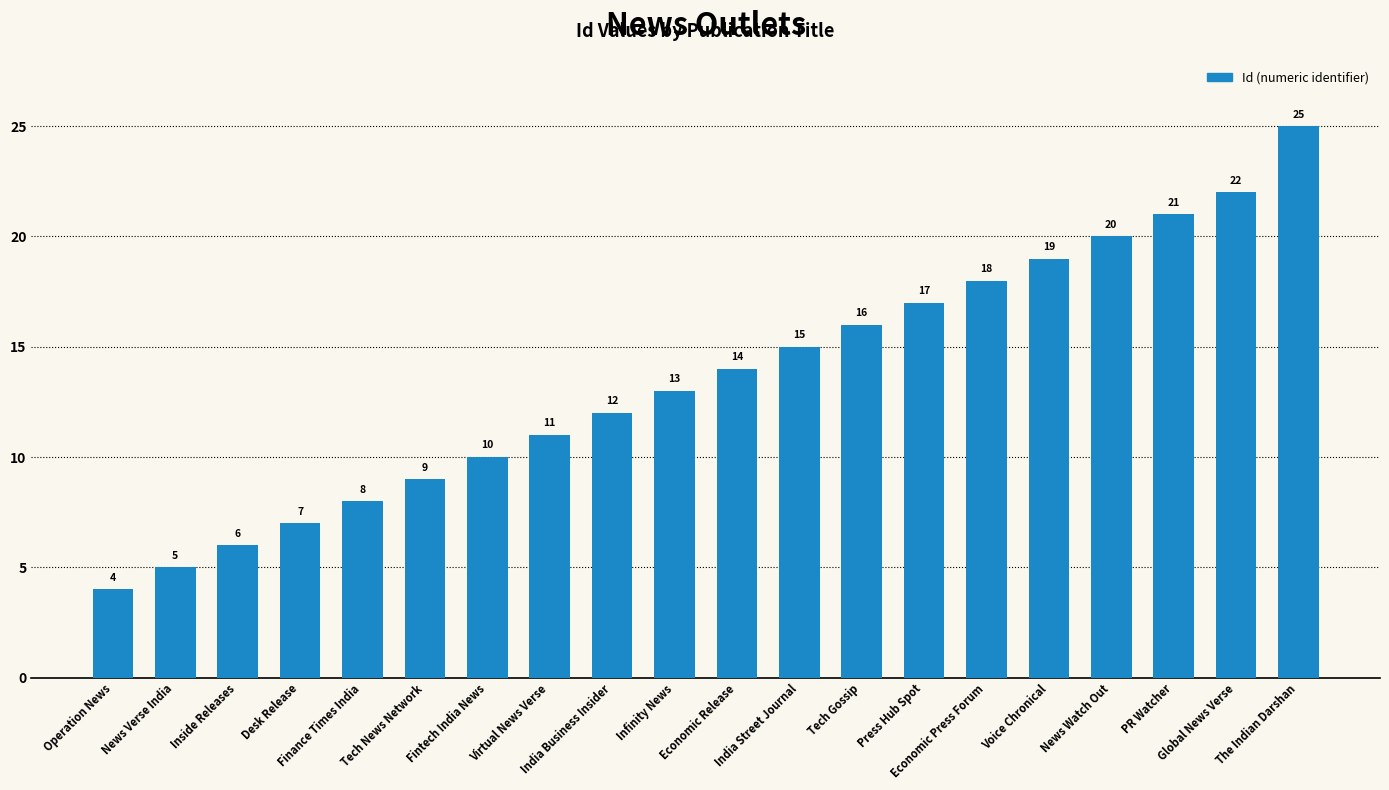

What position from the right is Tech News Network?

15